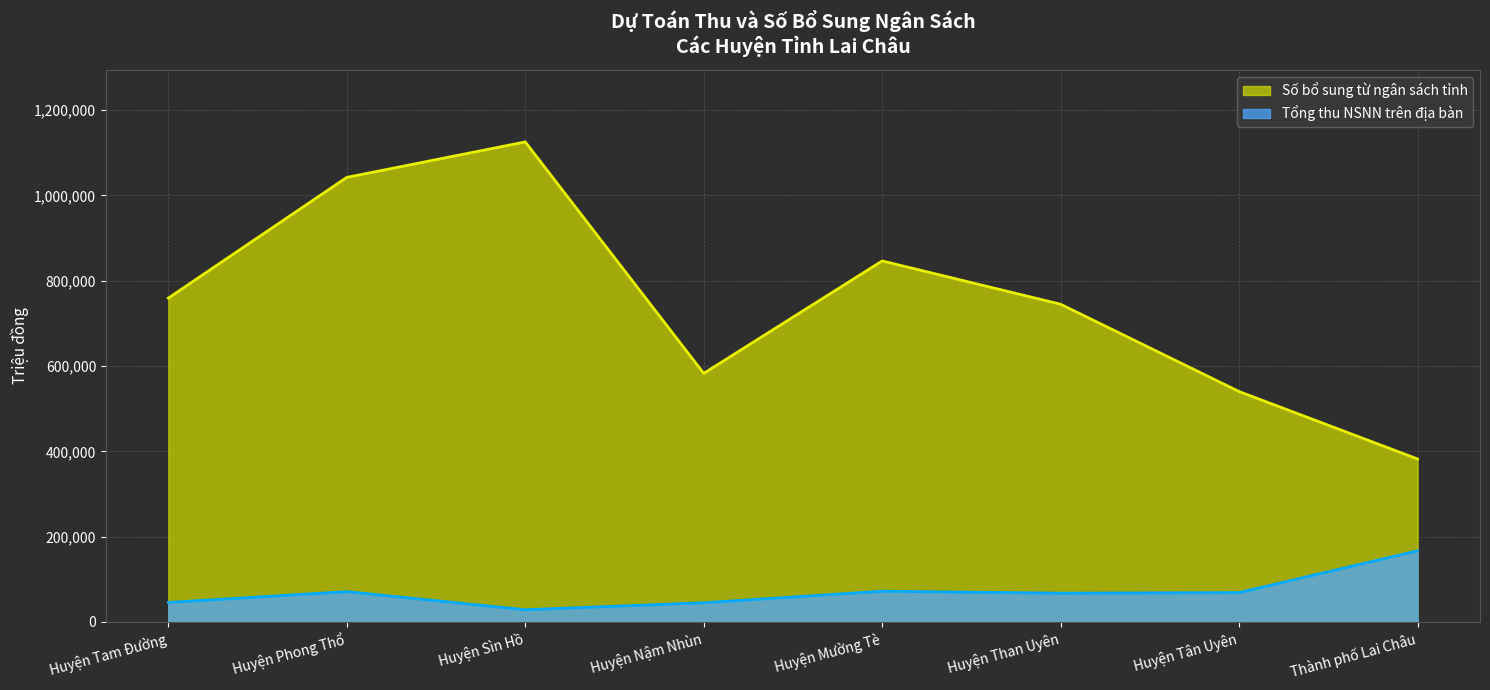

Reading left to right, transcribe all the data shown in this chart.

Số bổ sung từ ngân sách tỉnh: 759394	1042402	1125547	582813	846491	744951	540278	382217
Tổng thu NSNN trên địa bàn: 45700	71150	28650	45010	72100	67500	68800	166800